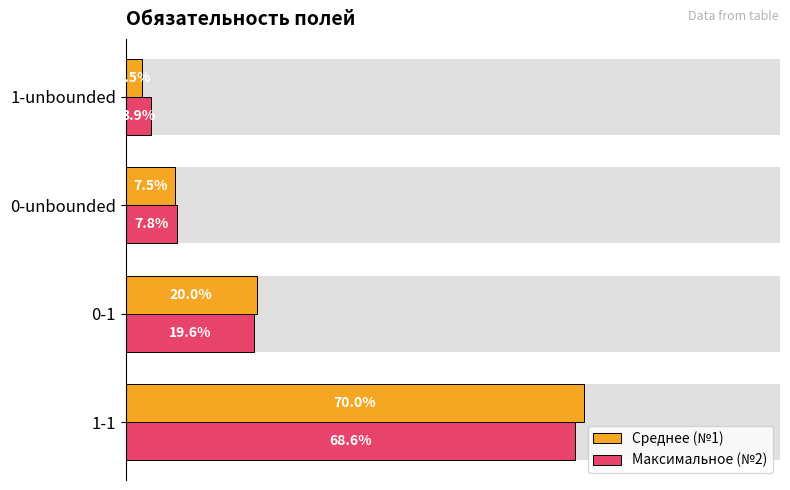

Which series changed the most between 0 and 40?

Среднее (№1)